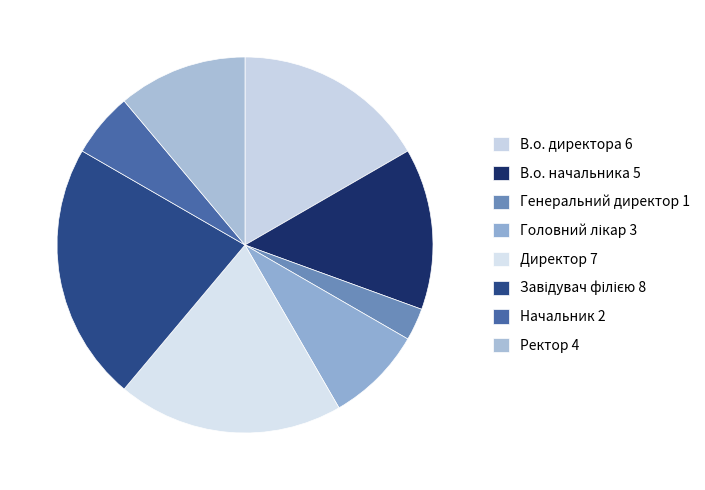

How many segments does this pie chart have?

8